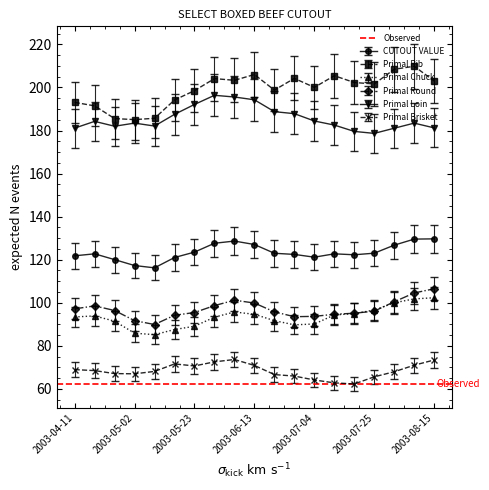

Which label corresponds to the smallest value in the chart?

2003-07-18